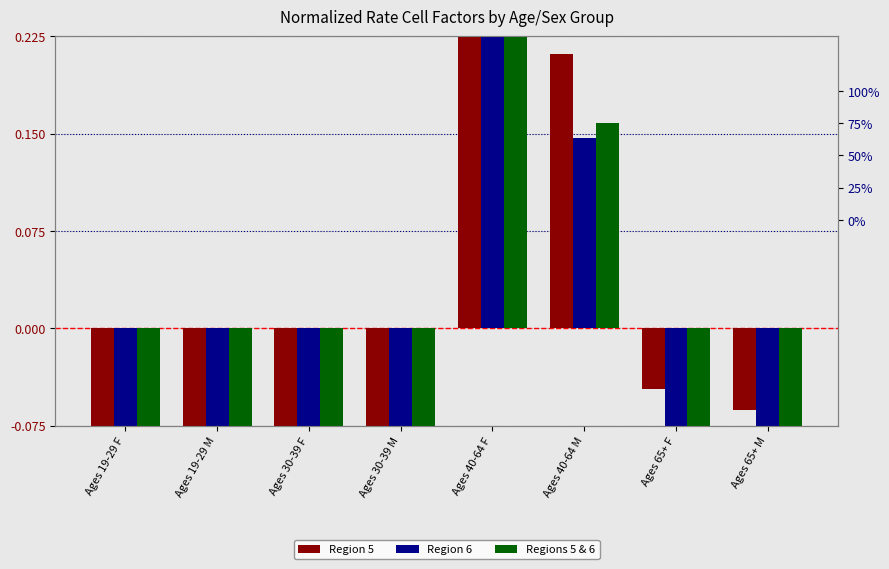

Reading left to right, list all the values displayed in this chart.

Region 5: Ages 19-29 F=-0.2	Ages 19-29 M=-0.5	Ages 30-39 F=-0.2	Ages 30-39 M=-0.2	Ages 40-64 F=0.3	Ages 40-64 M=0.2	Ages 65+ F=-0.0	Ages 65+ M=-0.1
Region 6: Ages 19-29 F=-0.2	Ages 19-29 M=-0.5	Ages 30-39 F=-0.3	Ages 30-39 M=-0.2	Ages 40-64 F=0.2	Ages 40-64 M=0.1	Ages 65+ F=-0.1	Ages 65+ M=-0.1
Regions 5 & 6: Ages 19-29 F=-0.2	Ages 19-29 M=-0.5	Ages 30-39 F=-0.2	Ages 30-39 M=-0.2	Ages 40-64 F=0.3	Ages 40-64 M=0.2	Ages 65+ F=-0.1	Ages 65+ M=-0.1